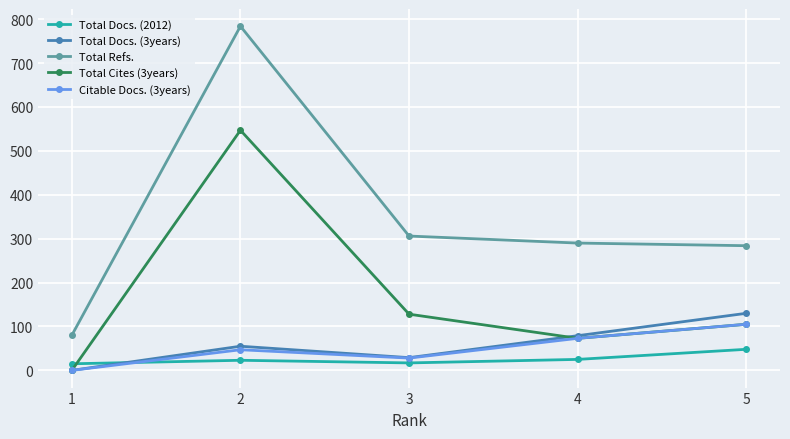

True or false: Citable Docs. (3years) has more than 2 interior local peaks.

False